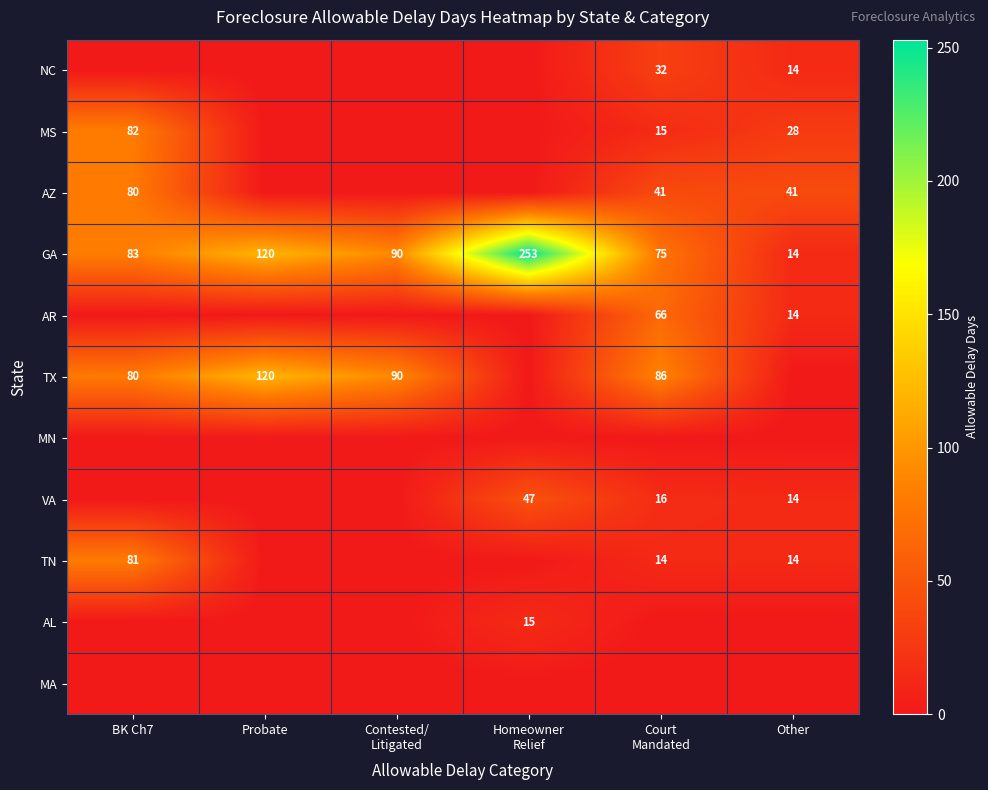

The TN series shows 0 at Probate. True or false?

True